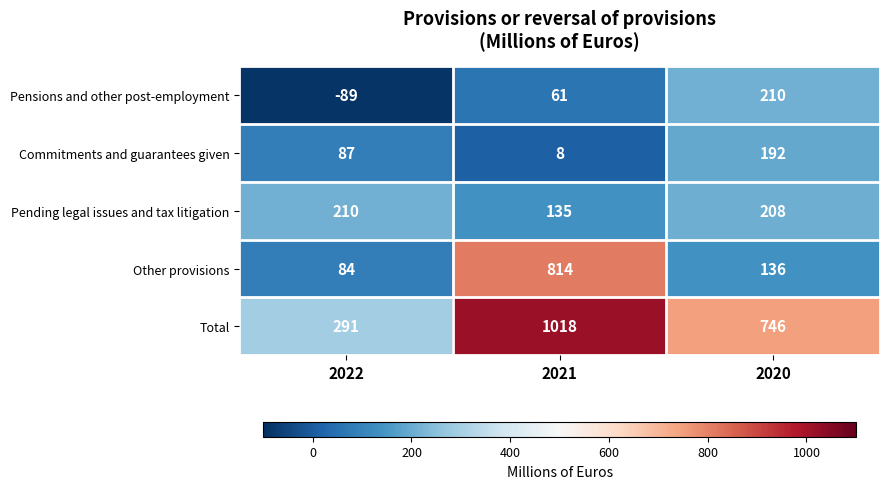

Reading left to right, what are all the values shown in this chart?

Pensions and other post-employment: -89	61	210
Commitments and guarantees given: 87	8	192
Pending legal issues and tax litigation: 210	135	208
Other provisions: 84	814	136
Total: 291	1018	746